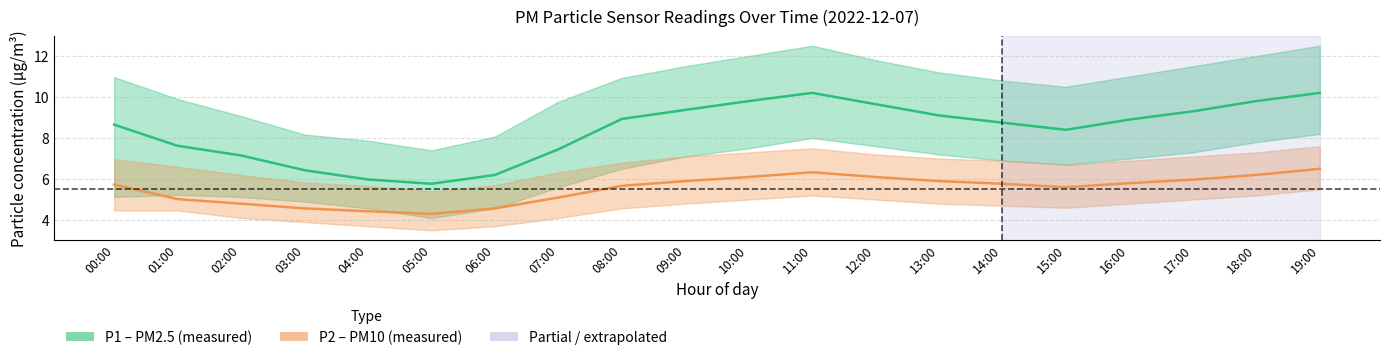

The P2 (PM10) series shows 1.7 at 16:00. True or false?

False